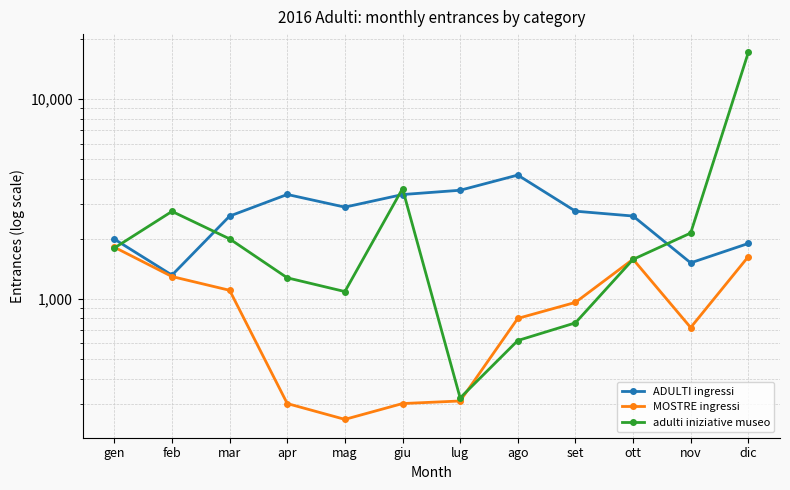

At which category is the sum across all series the highest?

dic